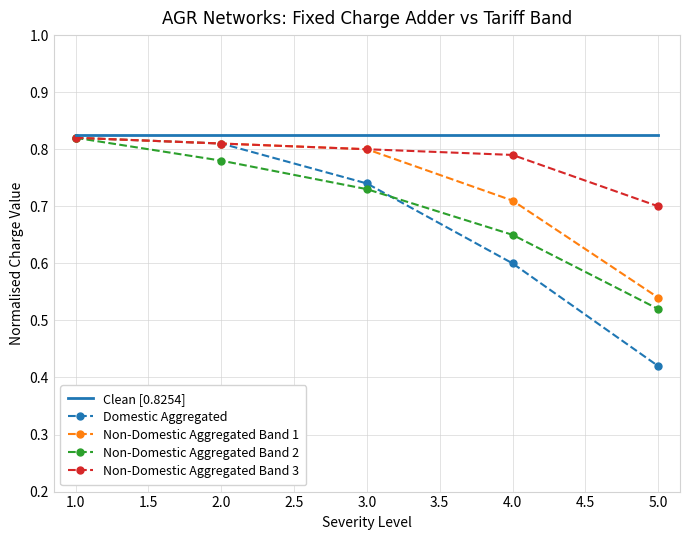

Which label corresponds to the smallest value in the chart?

5.0